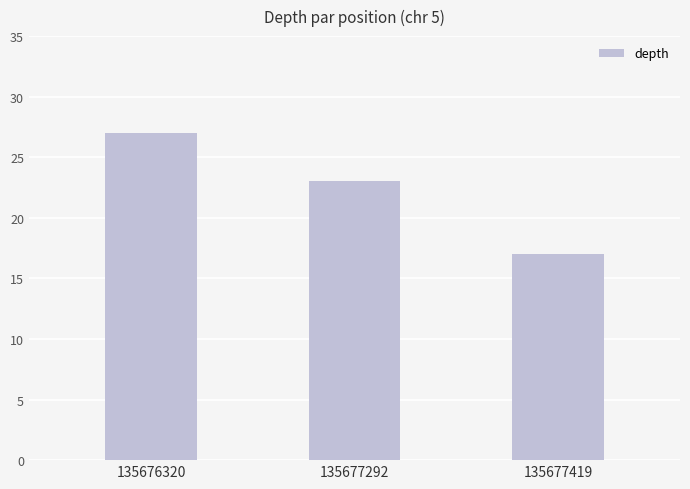

Count the number of categories in the chart.

3